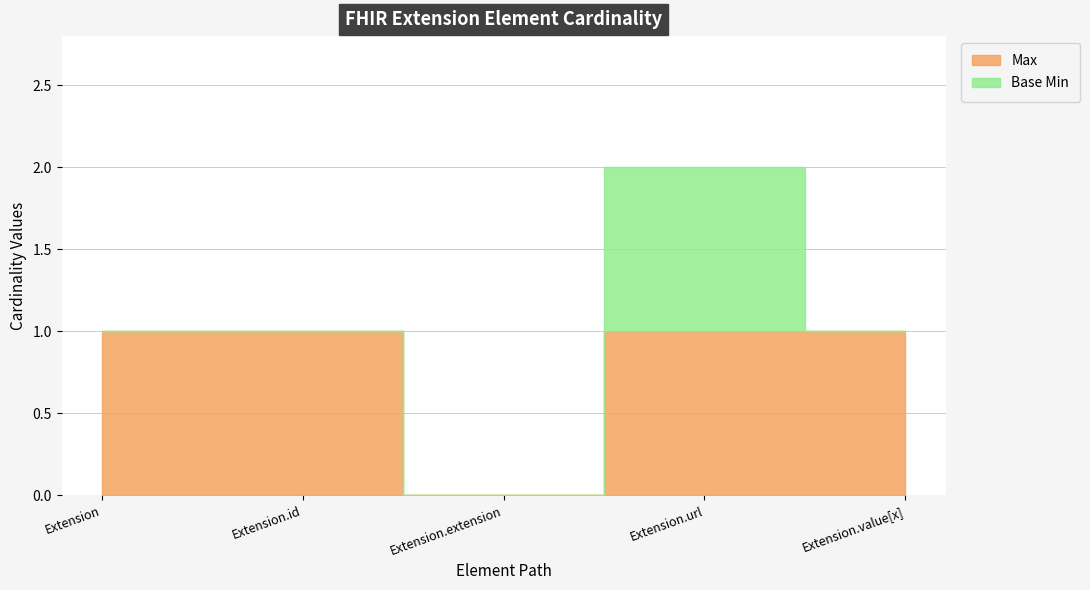

Between Extension and Extension.url, which is larger?

Extension